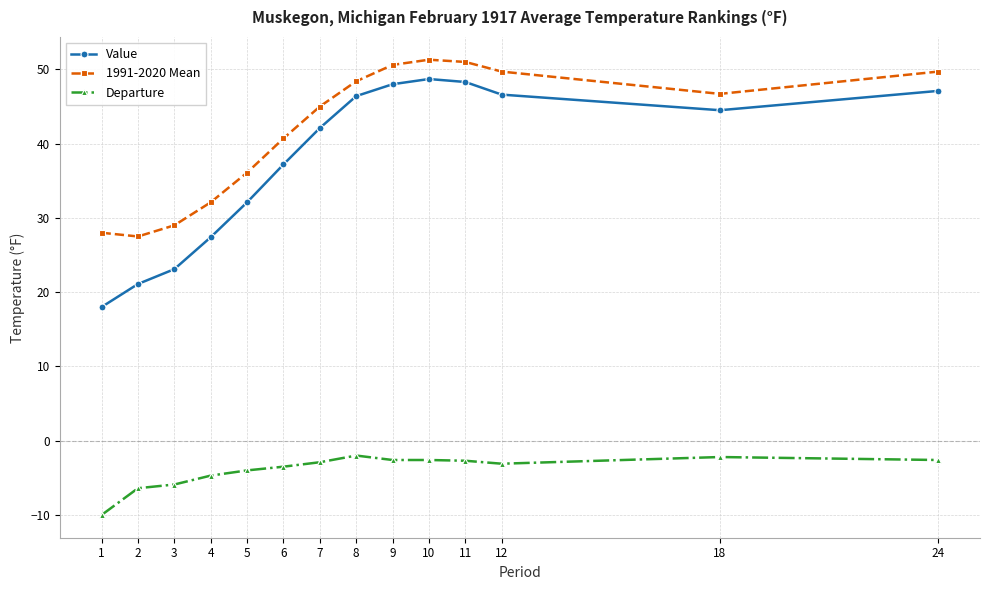

What is the difference between the Departure values at 12 and 4?

1.6